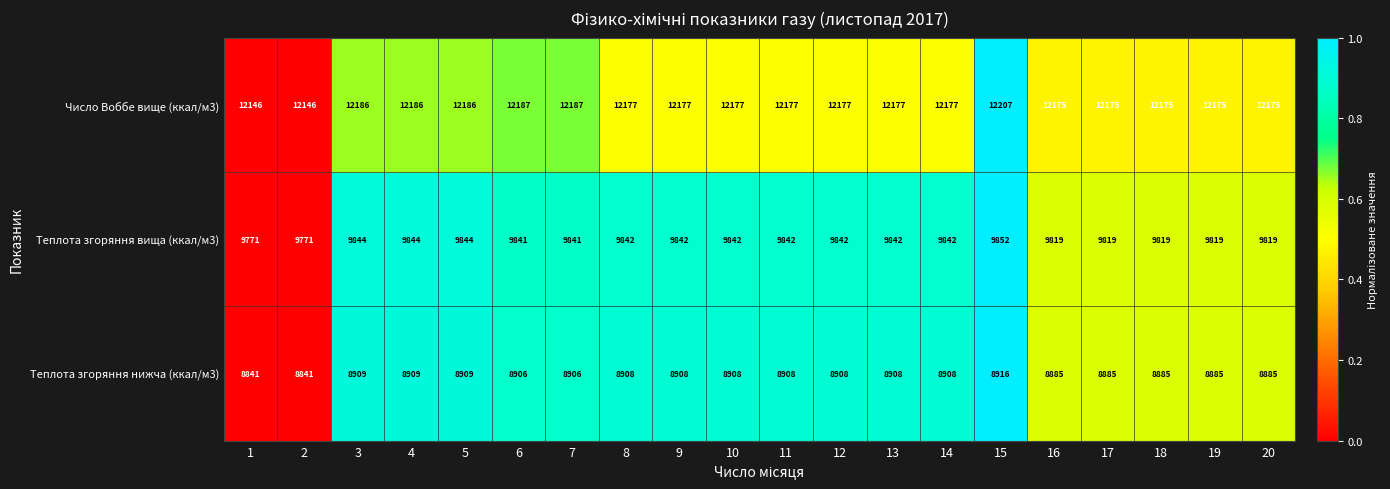

What is the total value across all series at 4?

30939